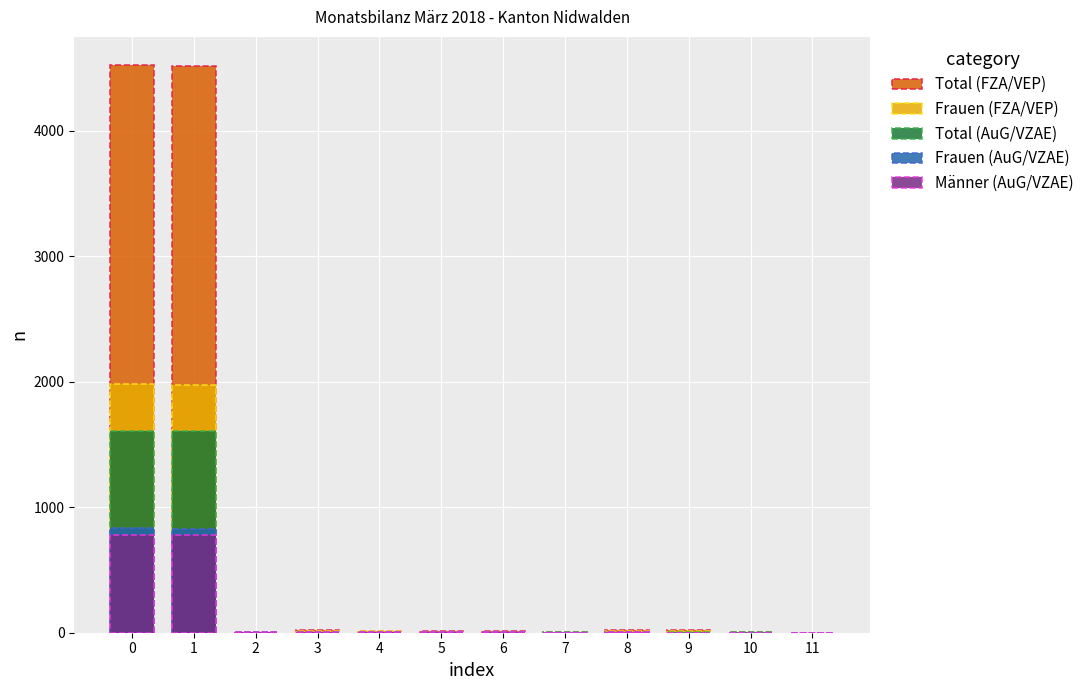

Reading left to right, list all the values displayed in this chart.

Total (FZA/VEP): 0=4521	1=4519	2=4	3=23	4=17	5=16	6=16	7=3	8=18	9=21	10=2	11=1
Frauen (FZA/VEP): 0=1980	1=1976	2=4	3=14	4=10	5=8	6=8	7=0	8=10	9=10	10=1	11=1
Total (AuG/VZAE): 0=1611	1=1604	2=4	3=7	4=4	5=5	6=5	7=2	8=4	9=2	10=2	11=0
Frauen (AuG/VZAE): 0=831	1=828	2=2	3=3	4=2	5=3	6=3	7=1	8=2	9=1	10=1	11=0
Männer (AuG/VZAE): 0=780	1=776	2=2	3=4	4=2	5=2	6=2	7=1	8=2	9=1	10=1	11=0